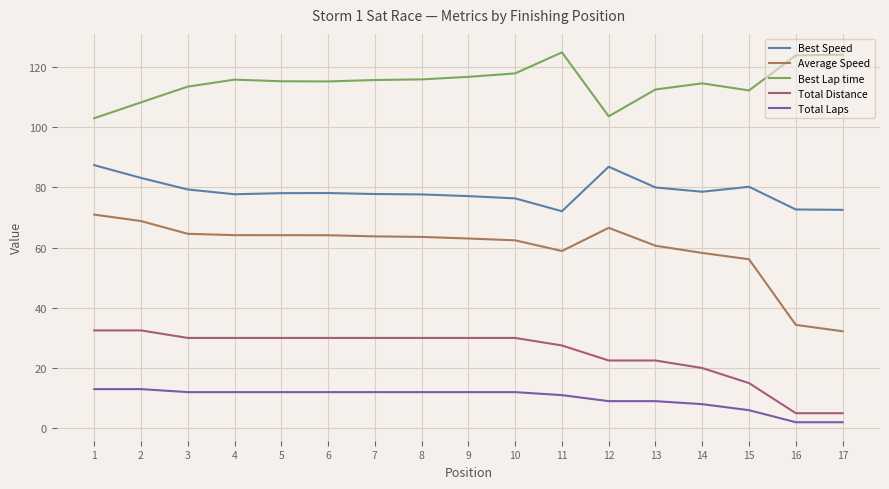

What is the approximate value of Best Lap time at 2?

108.2